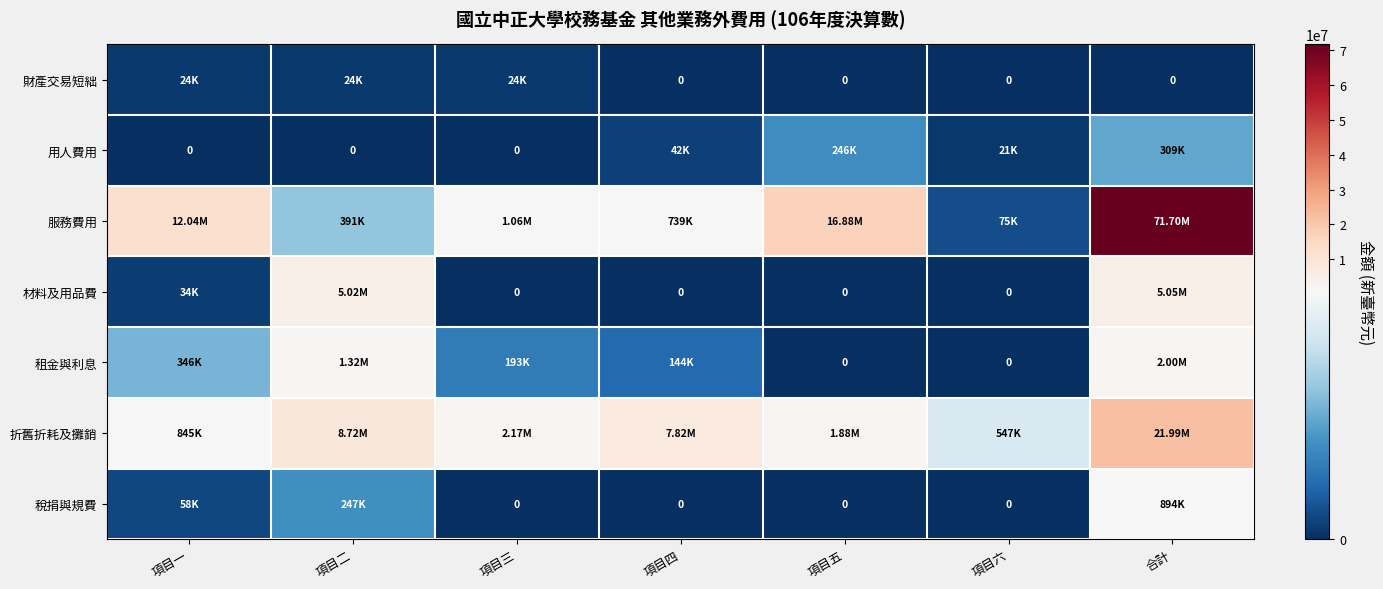

How many categories are shown in the chart?

7